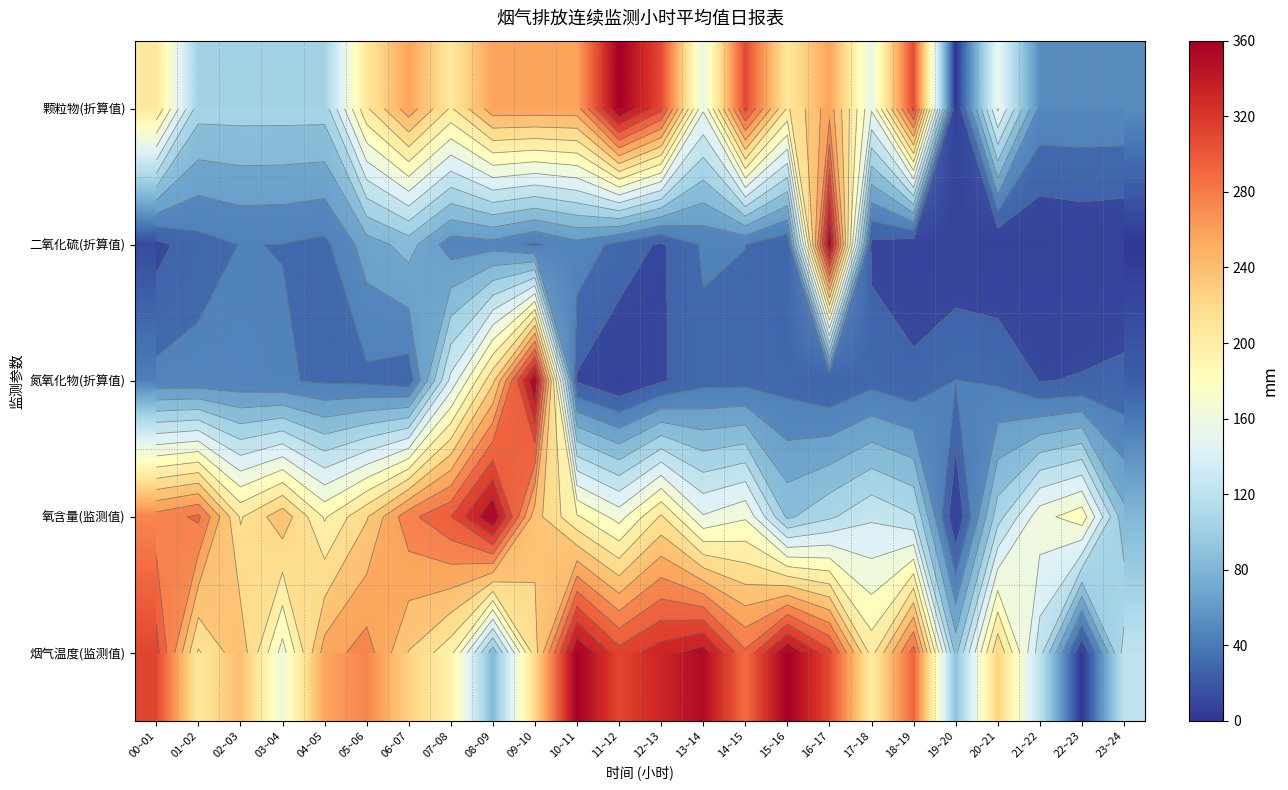

At which category does the chart reach its minimum across all series?

19~20